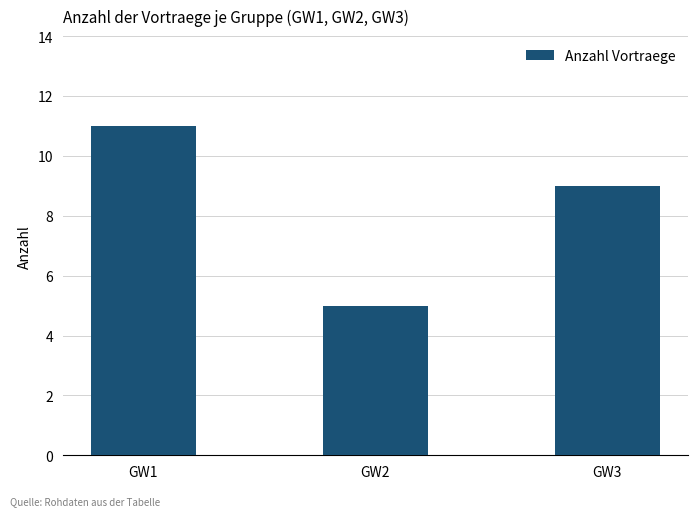

Are the bars horizontal?

No